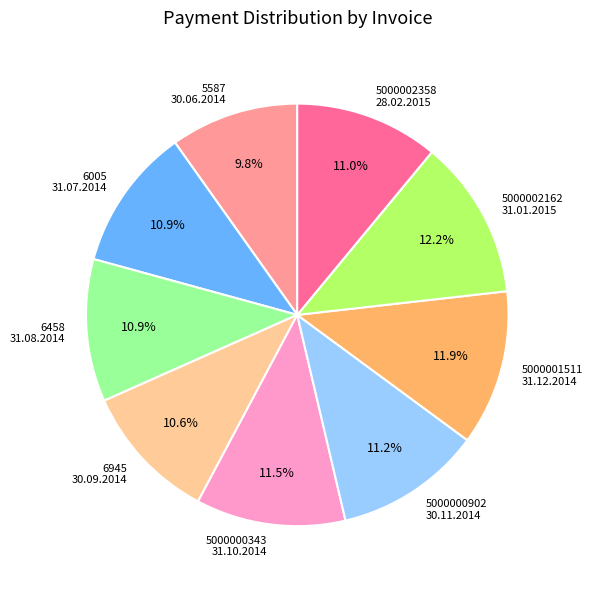

Does 6458 31.08.2014 account for over 50% of the chart?

No